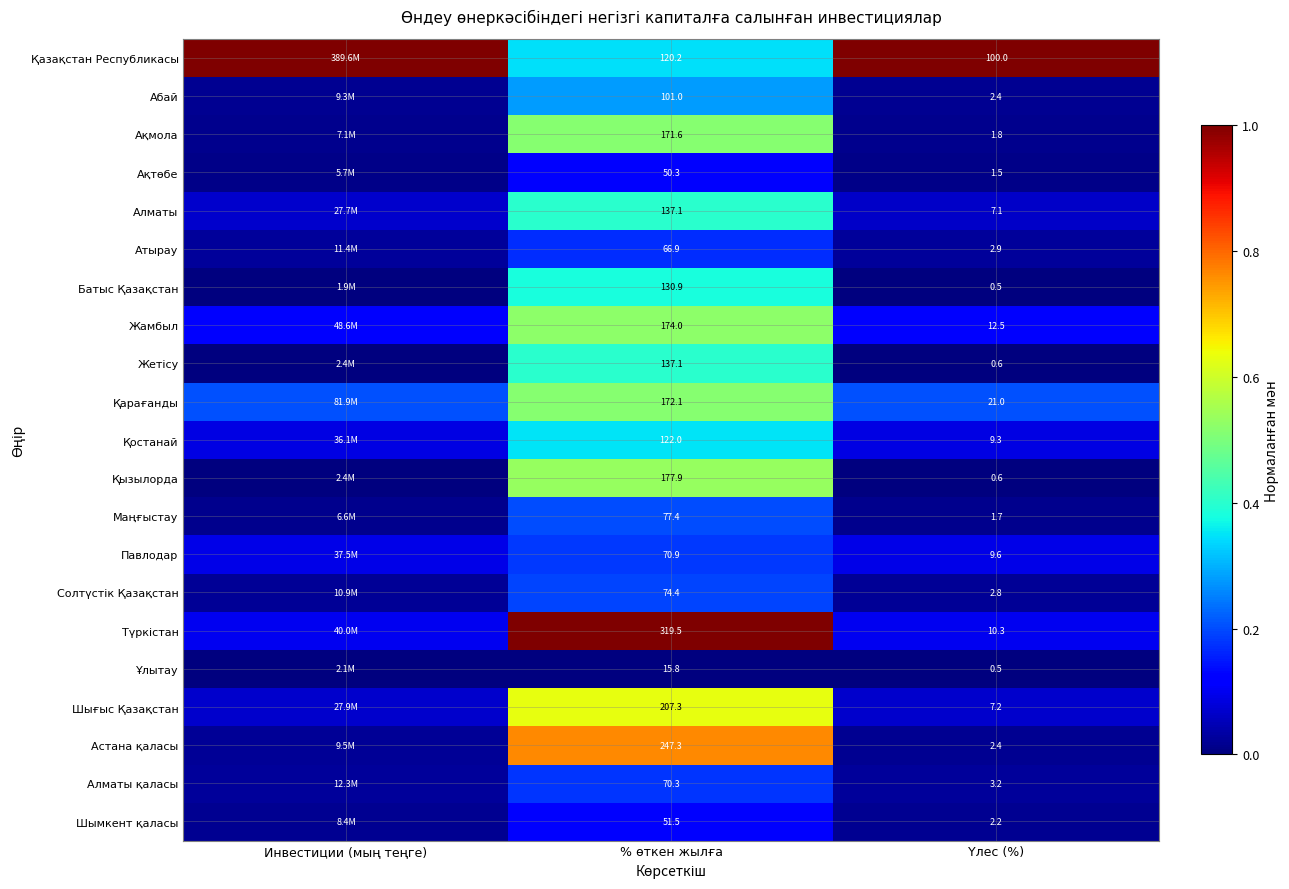

List the labels in order of Атырау value, largest first.

% өткен жылға, Инвестиции (мың теңге), Үлес (%)